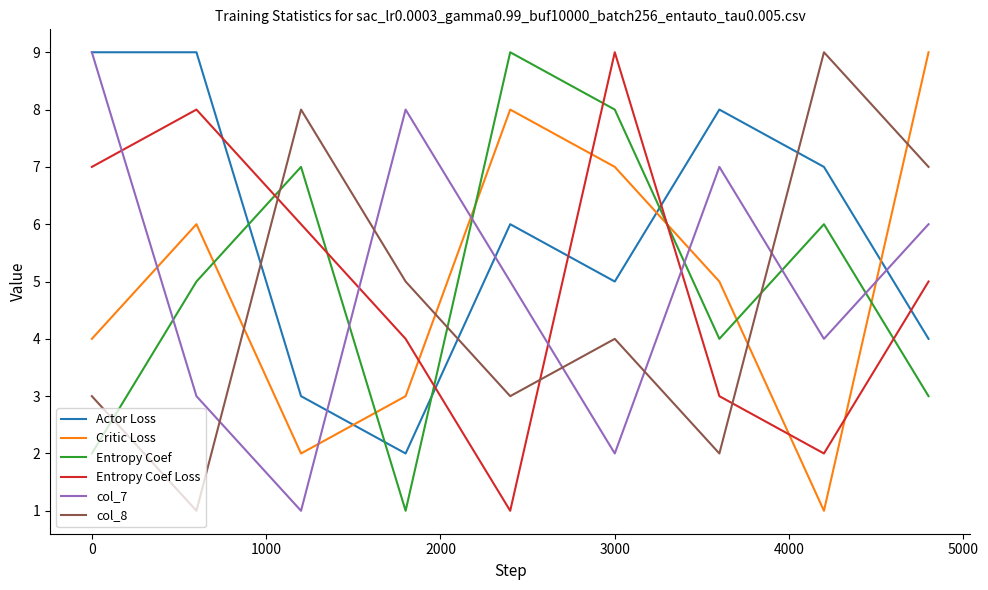

Which series ends up on top after the final intersection of Entropy Coef Loss and col_8?

col_8